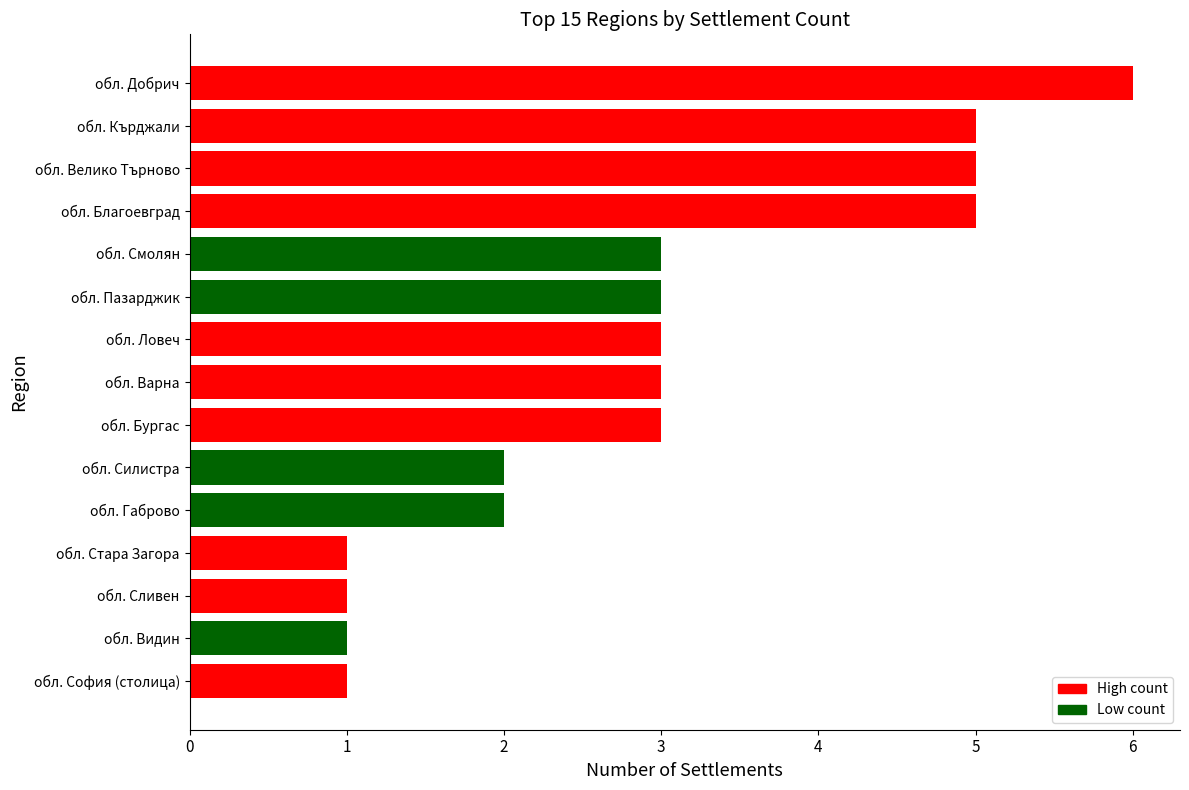

What is the minimum value shown in the chart?

1